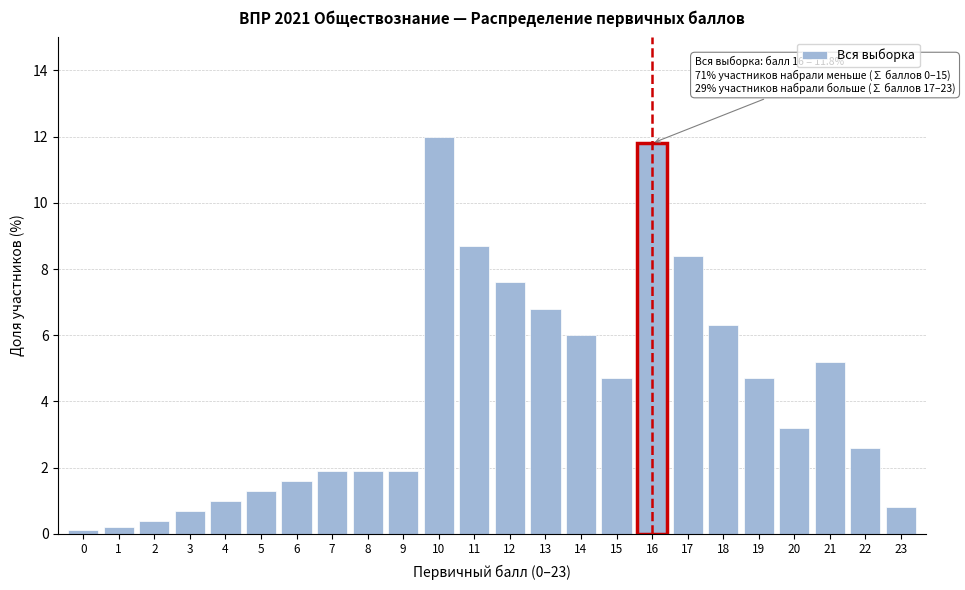

Reading left to right, extract all data points from this chart.

0.1	0.2	0.4	0.7	1.0	1.3	1.6	1.9	1.9	1.9	12.0	8.7	7.6	6.8	6.0	4.7	11.8	8.4	6.3	4.7	3.2	5.2	2.6	0.8